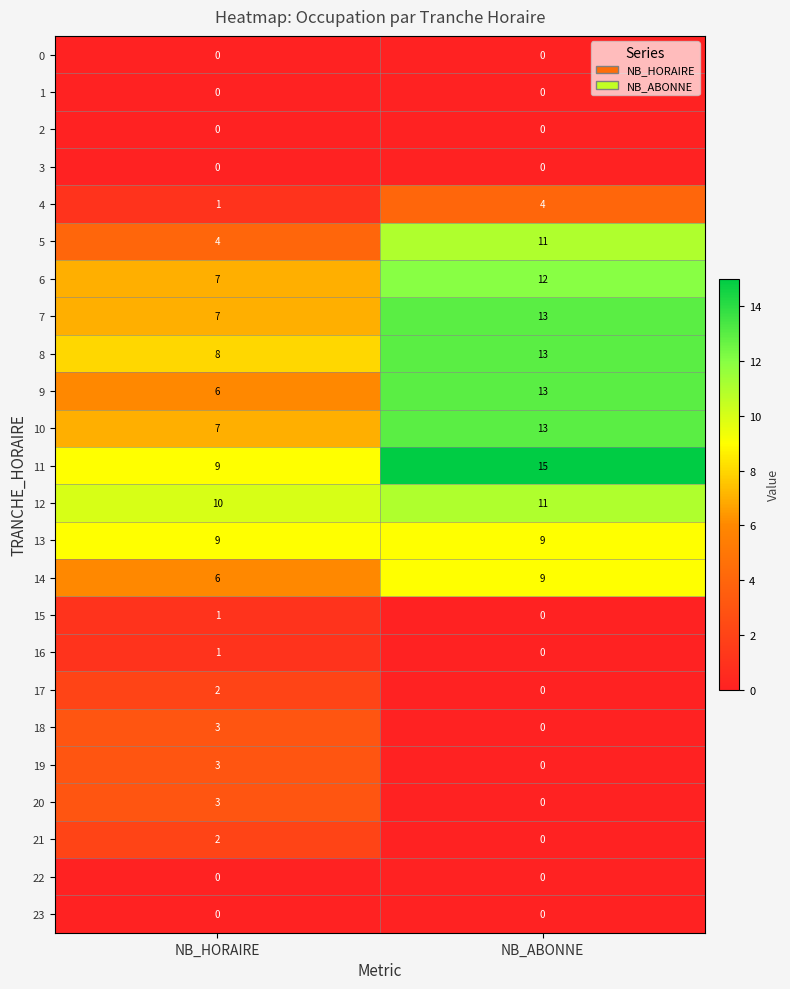

What is the difference between the 5 values at NB_HORAIRE and NB_ABONNE?

7